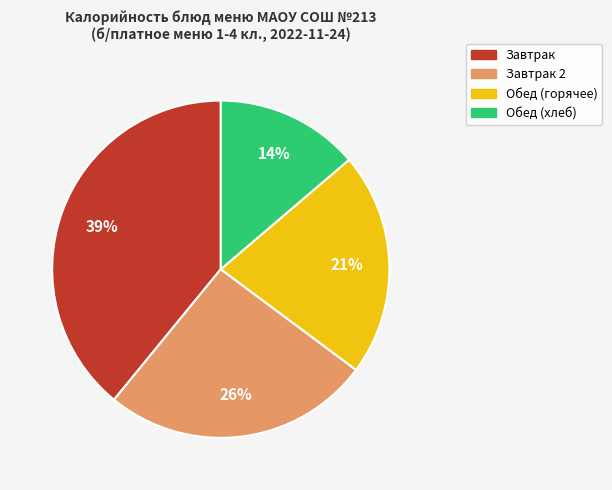

Does any single category account for the majority?

No